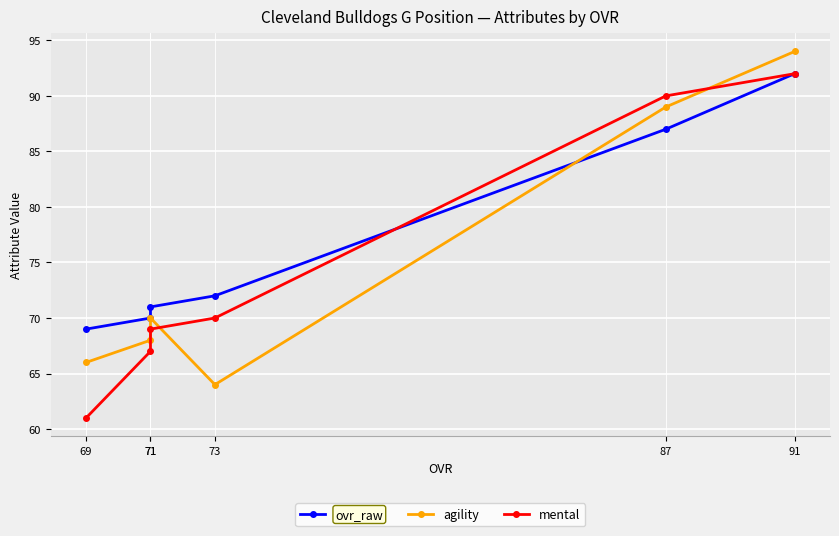

Between 91 and 71, which series saw the biggest shift?

agility